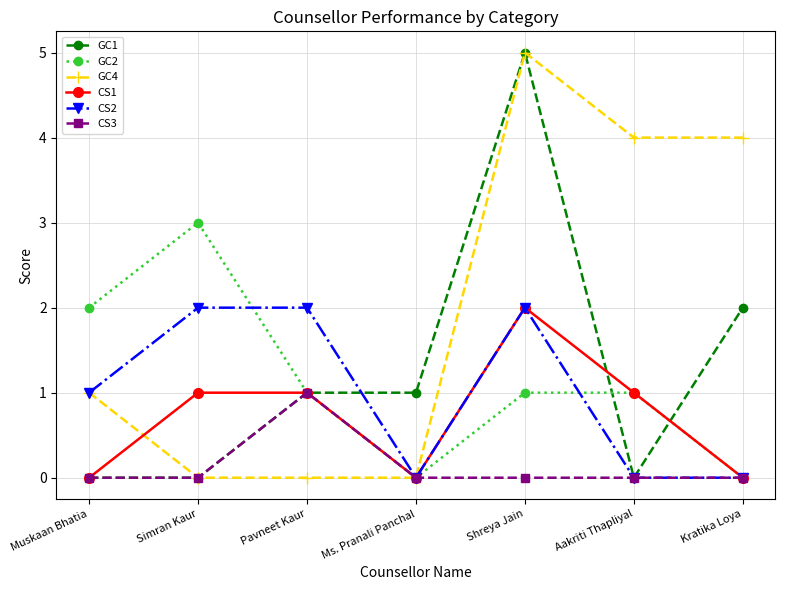

What is the label of the 6th point from the right?

Simran Kaur